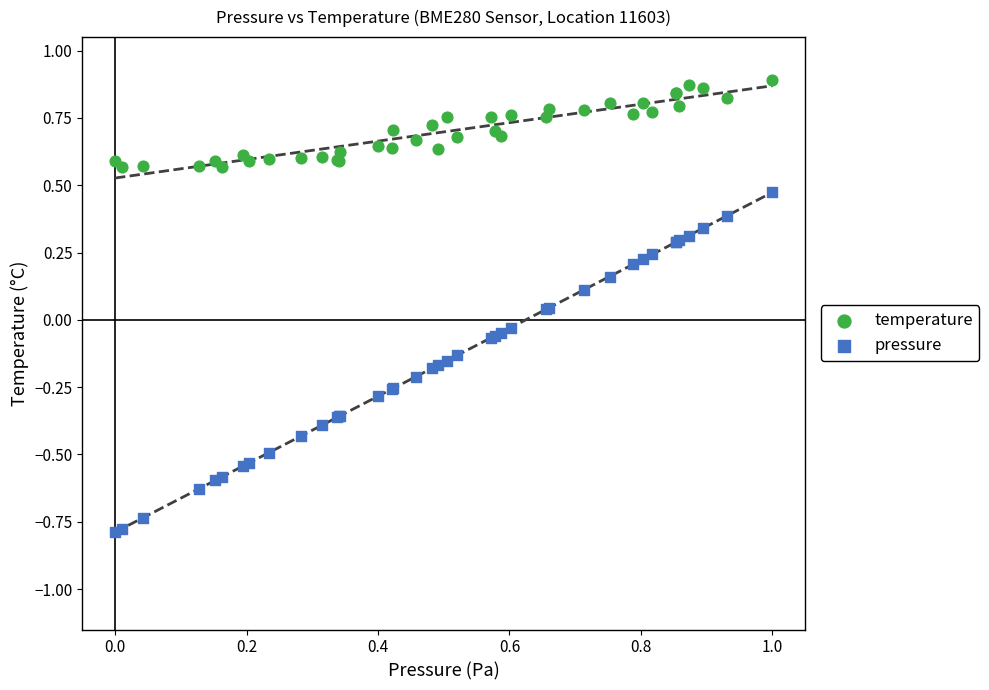

What are all the series names shown in the legend?

temperature, pressure